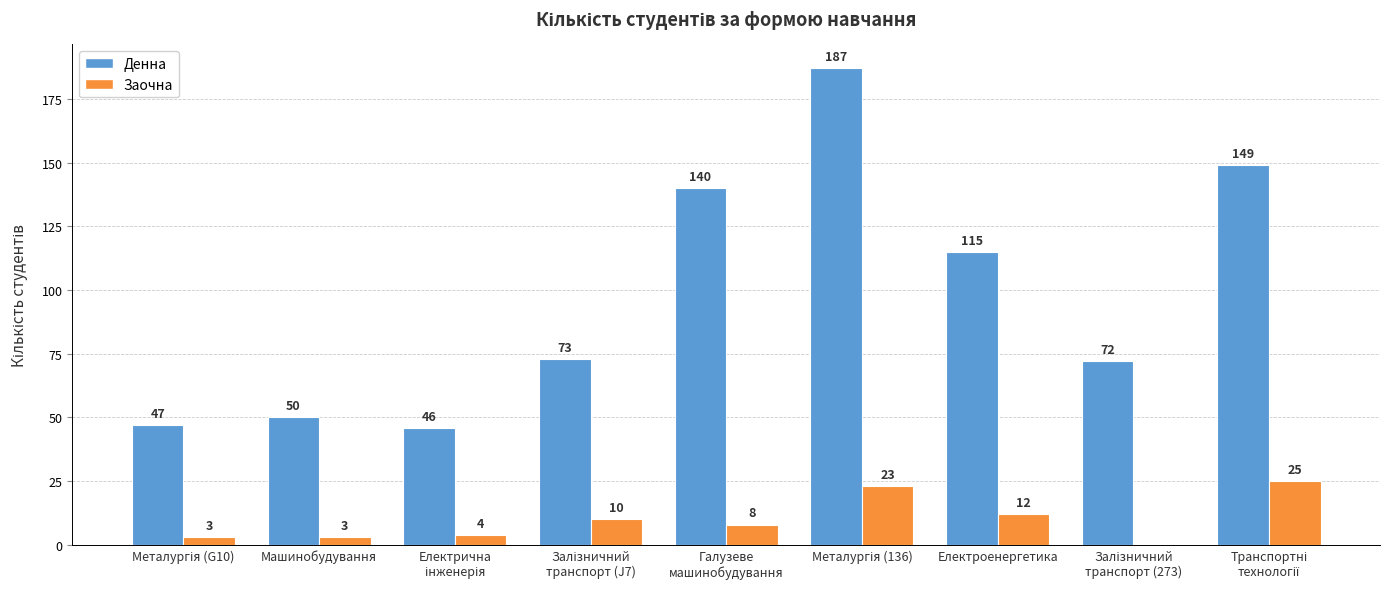

Which series changed the most between Машинобудування and Електроенергетика?

Денна